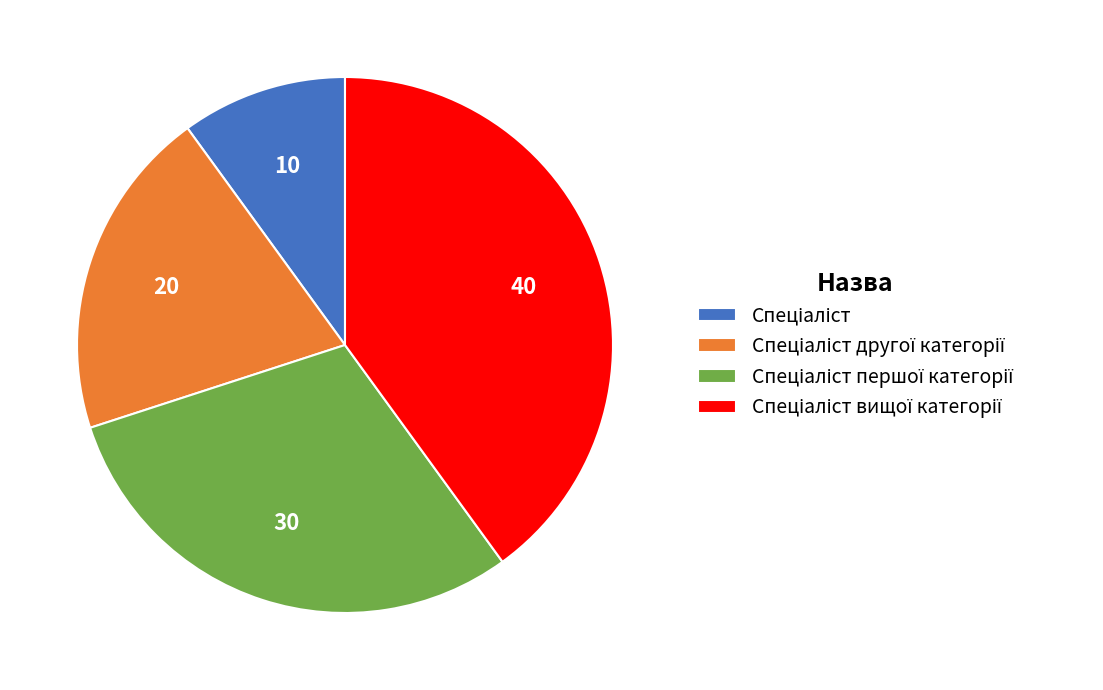

Is there a majority slice in this chart?

No